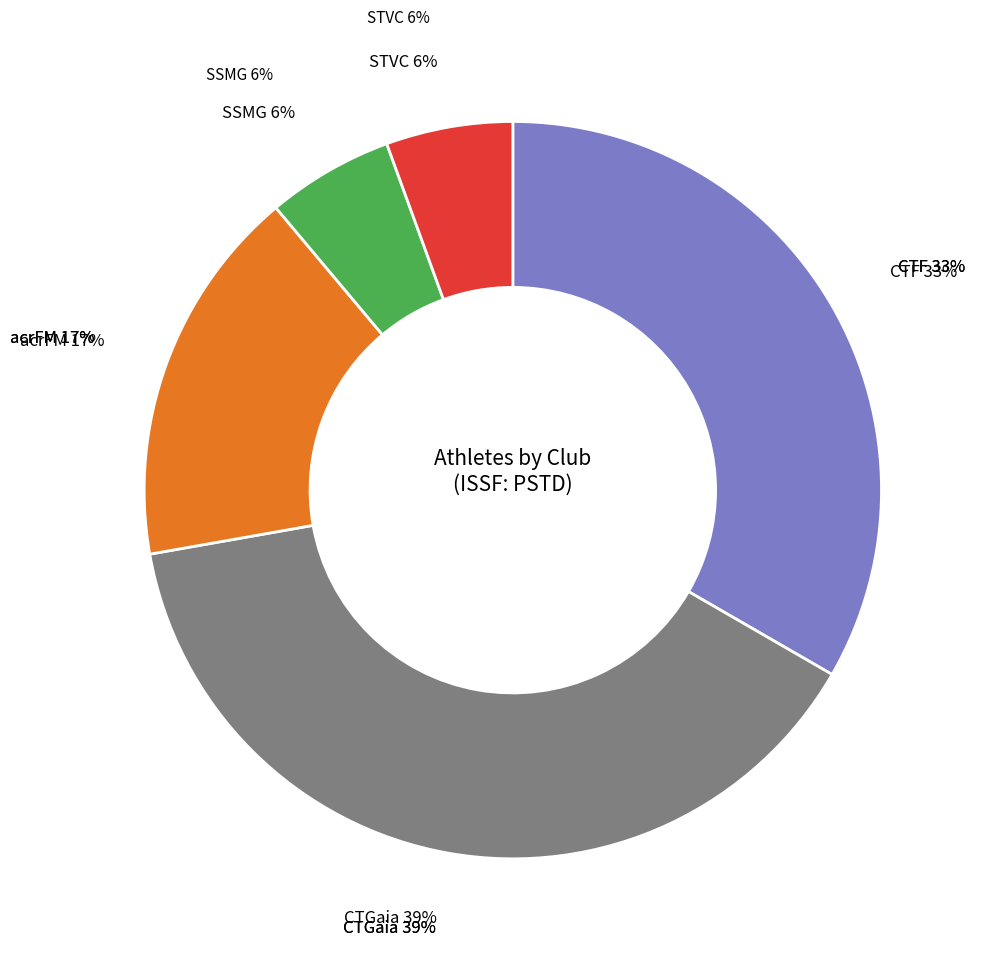

How many segments does this pie chart have?

5